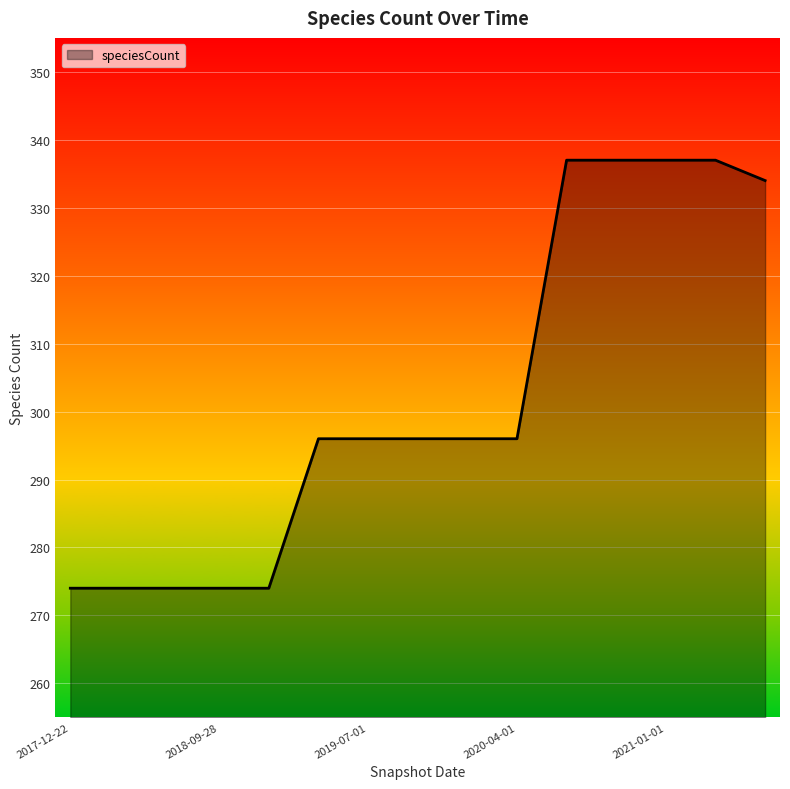

What is the difference between the second highest and minimum values?

63